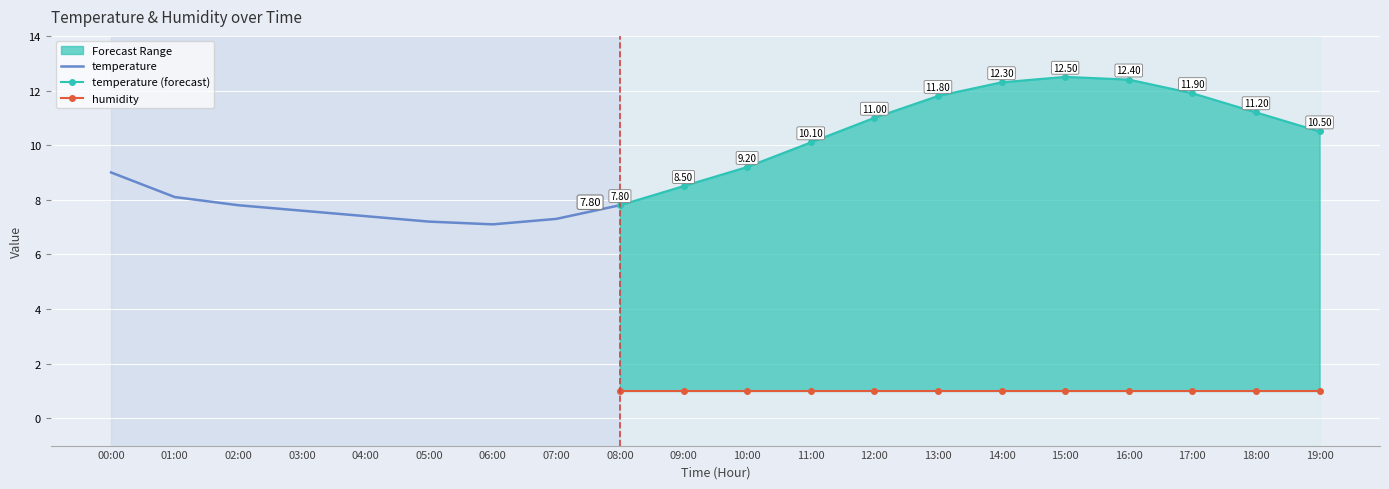

What is the total value across all series at 11:00?

11.1